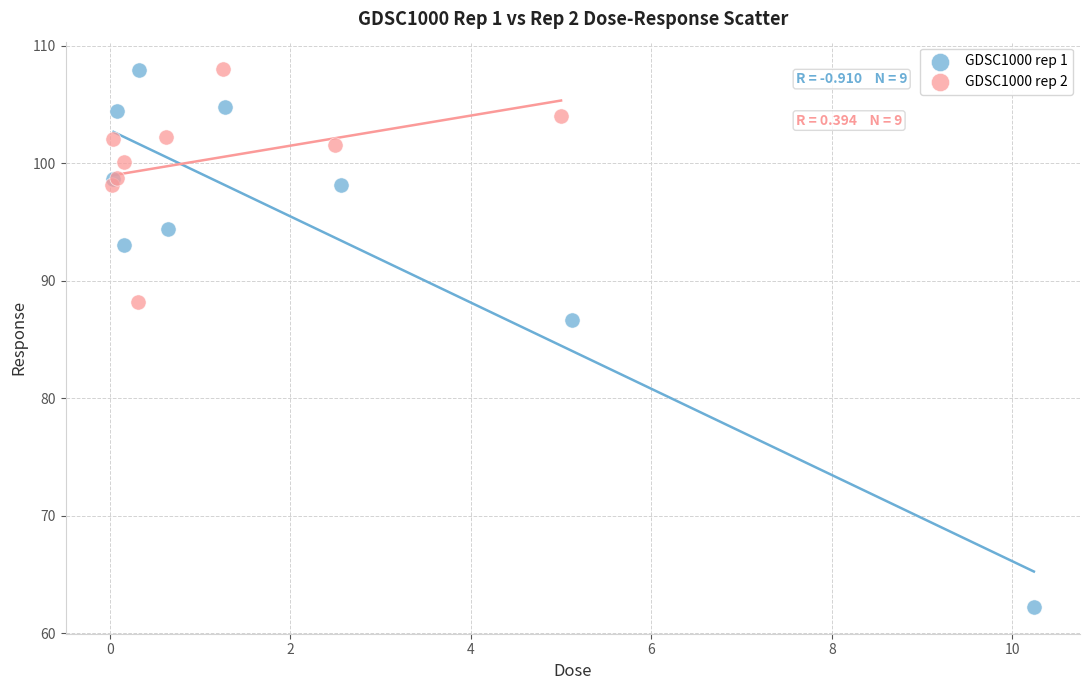

What are all the series names shown in the legend?

GDSC1000 rep 1, GDSC1000 rep 2